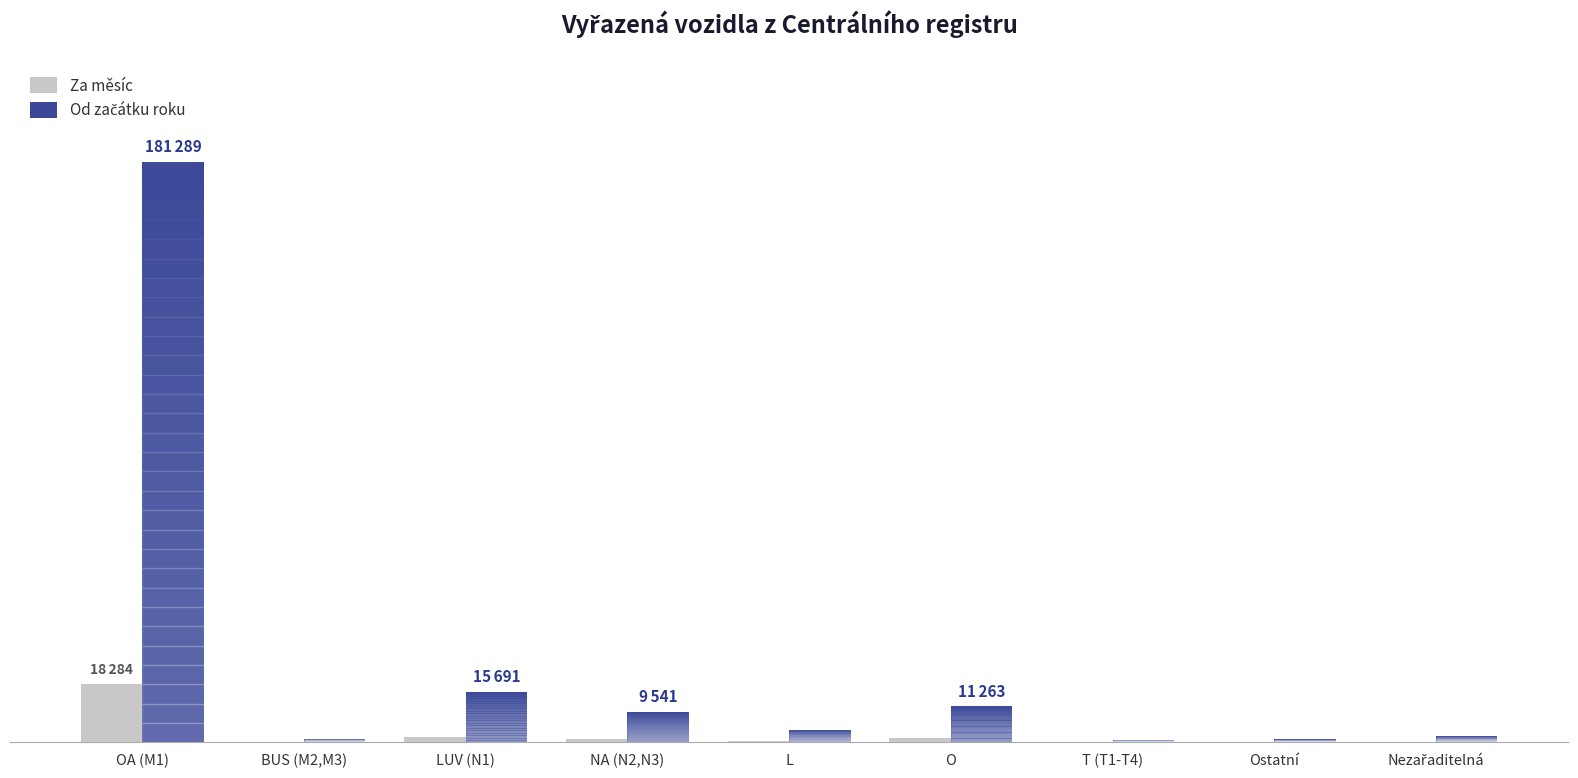

What is the smallest value displayed?

84